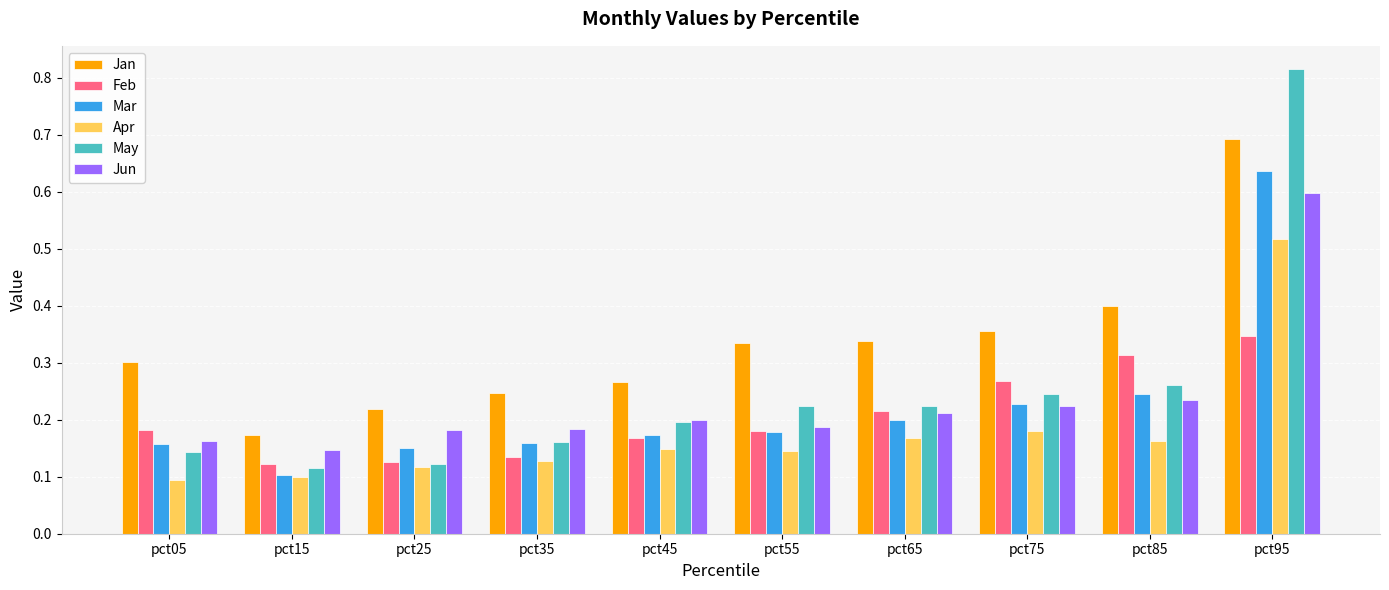

The Feb series shows 0.1 at pct65. True or false?

False